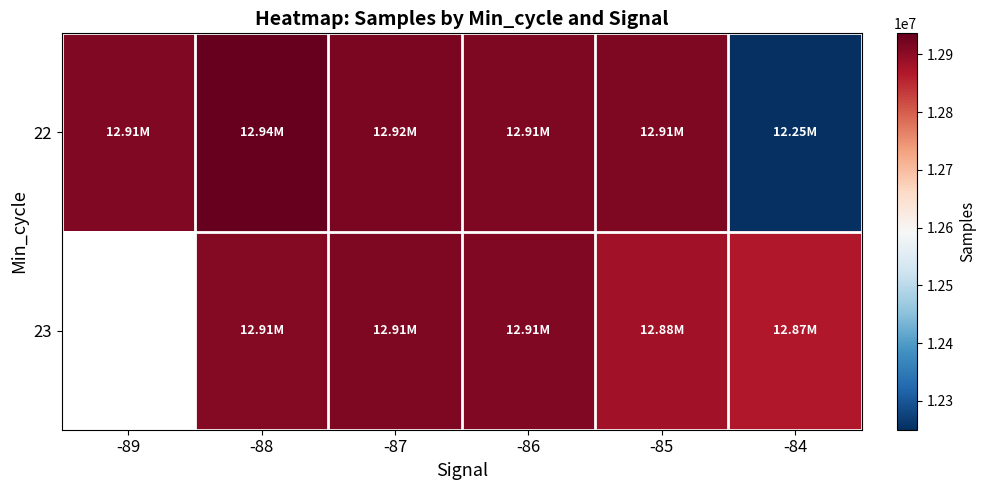

What is the sum of the 22 values at -88 and -85?

25850475.5